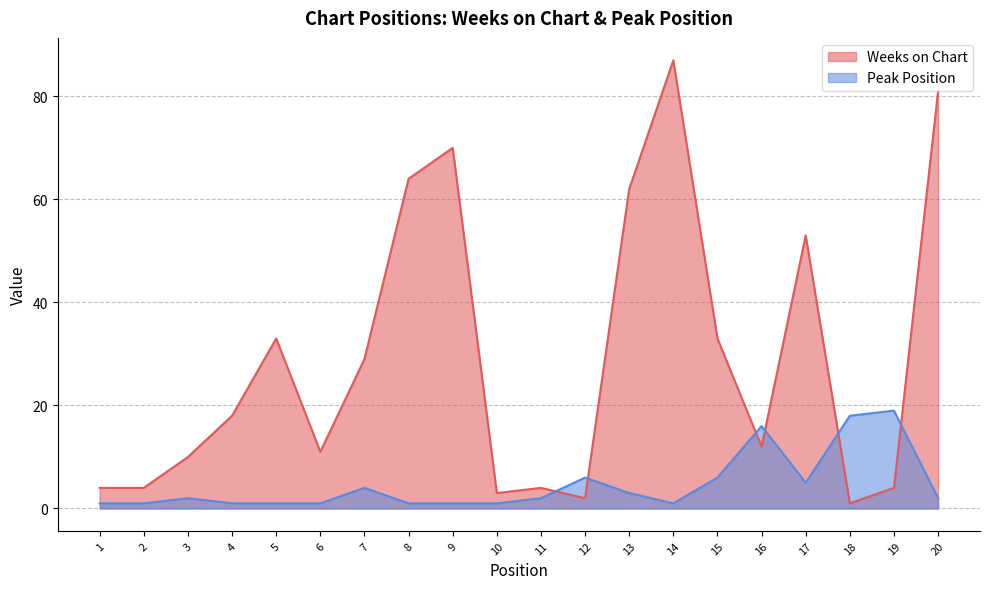

Which series has the largest total across all categories?

Weeks on Chart